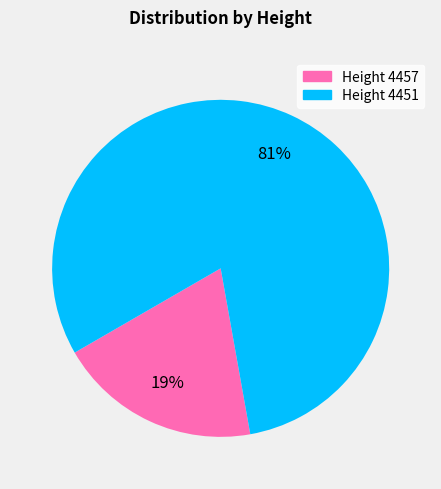

Which slice represents more than half of the pie?

Height 4451